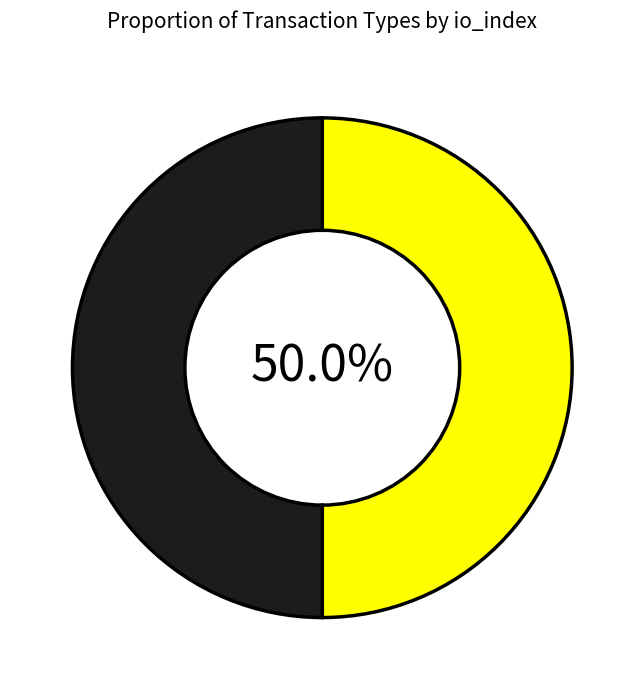

Count the number of slices in the pie.

2